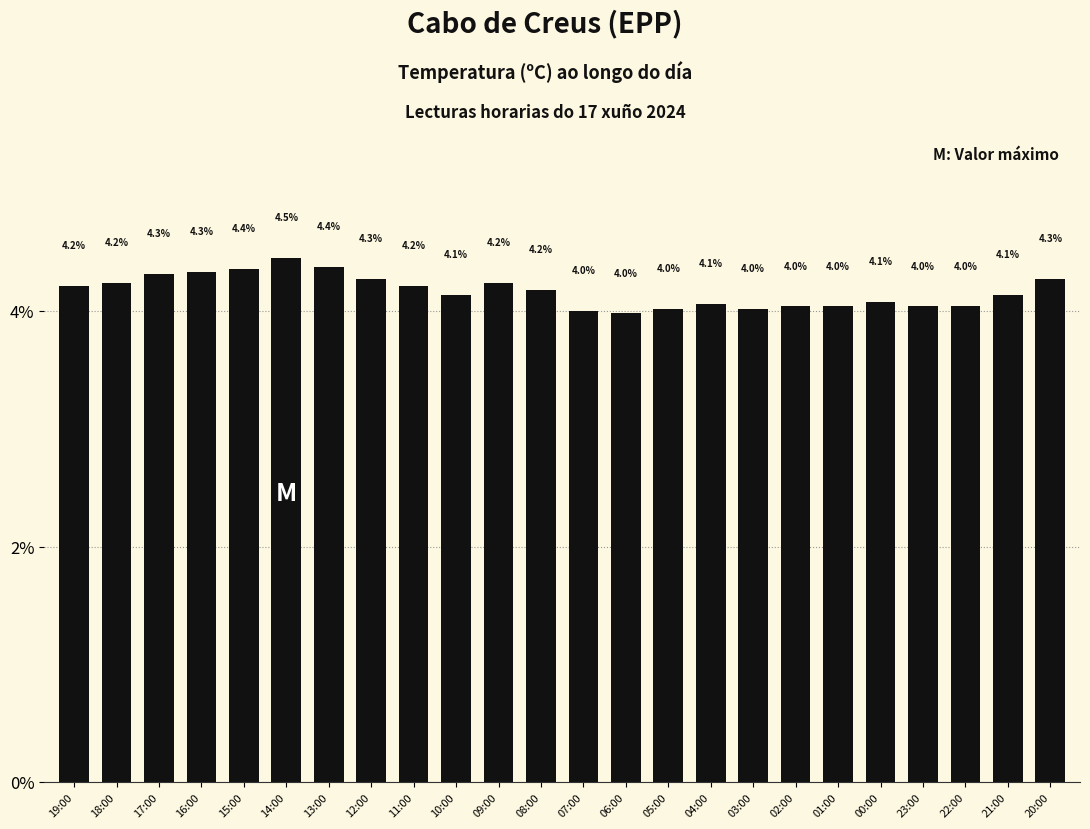

What value does the data have at 12:00?

4.3